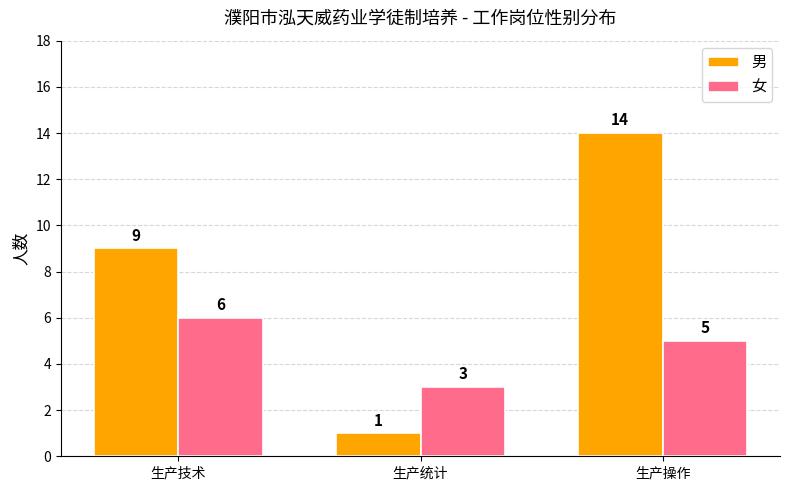

Which series has the largest total across all categories?

男